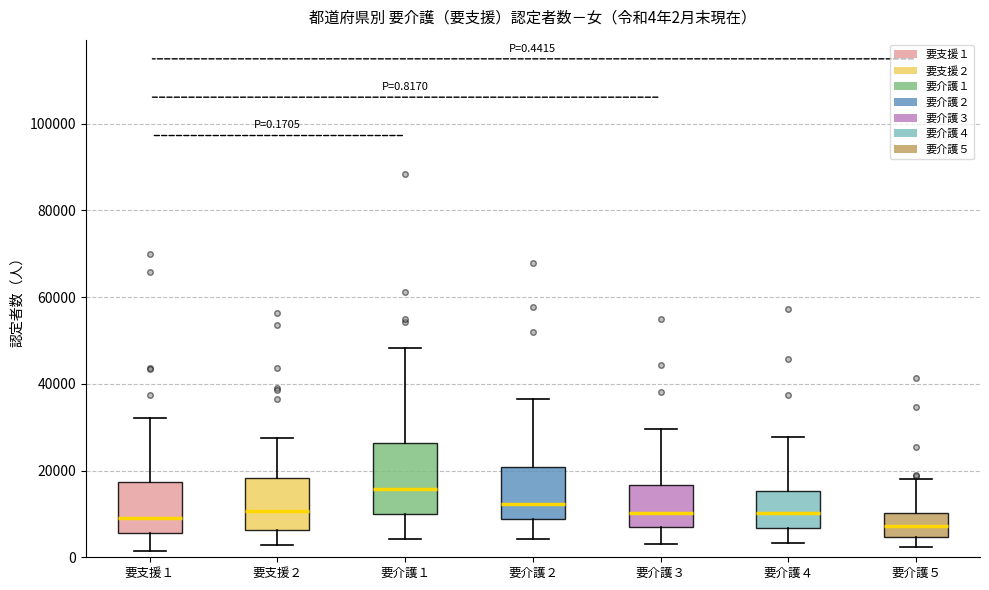

Which box has the highest median line?

要介護１